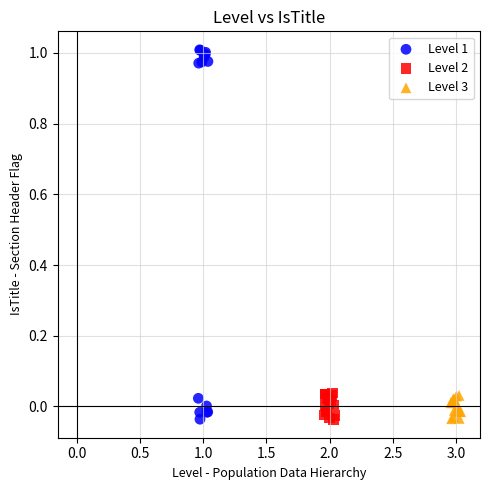

Which series has the largest Y range (max minus min)?

Level 1